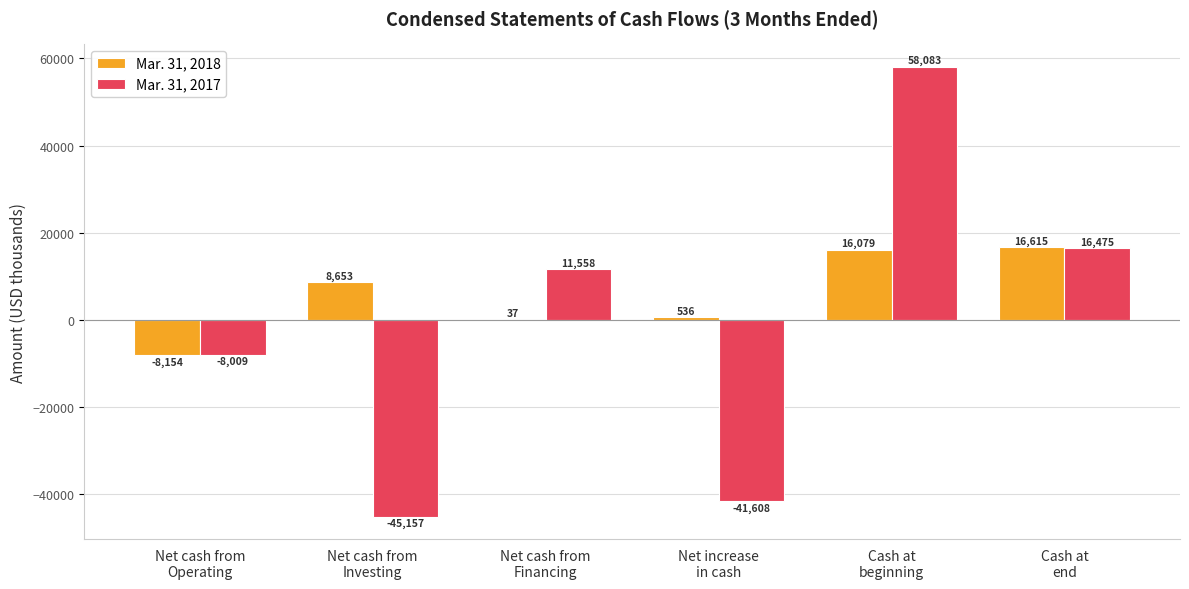

What is the greatest value displayed?

58083